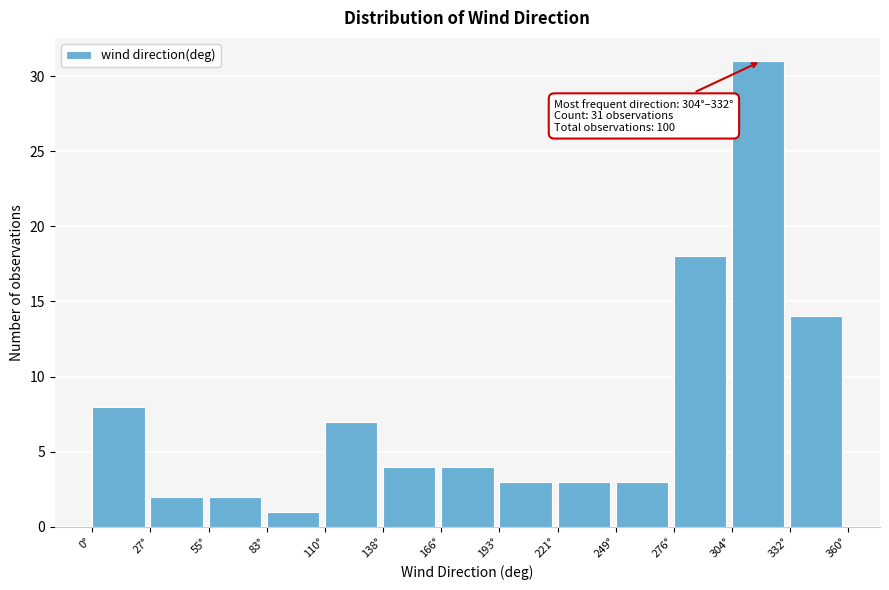

Over which range of the x-axis is the bar tallest?

305 to 330